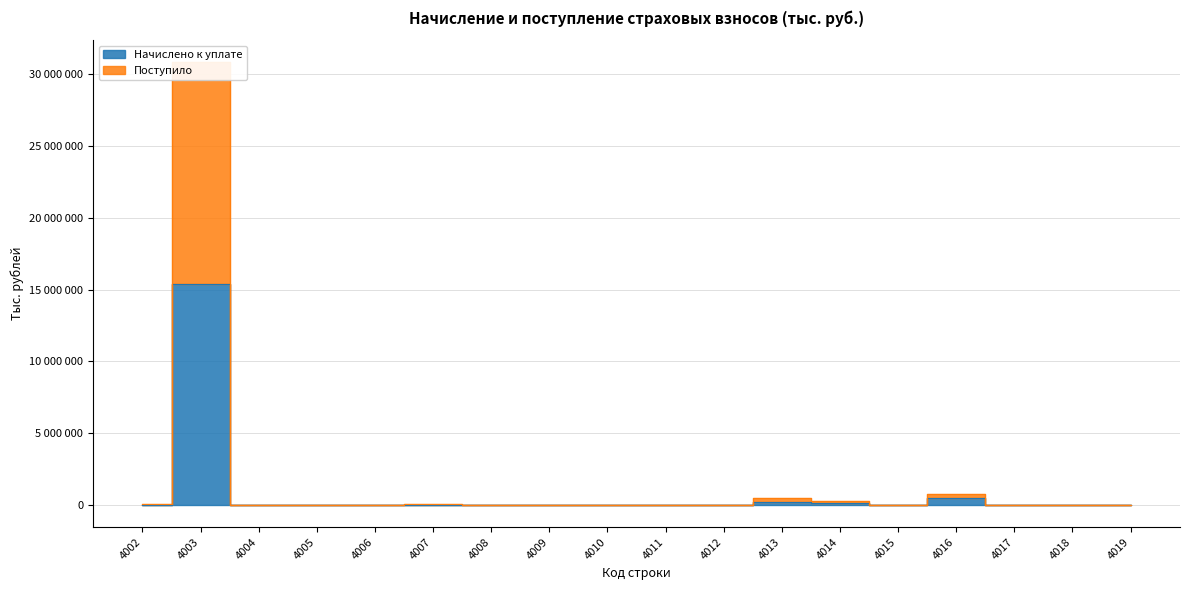

Is the value of Начислено к уплате at 4010 greater than the value of Поступило at 4018?

Yes